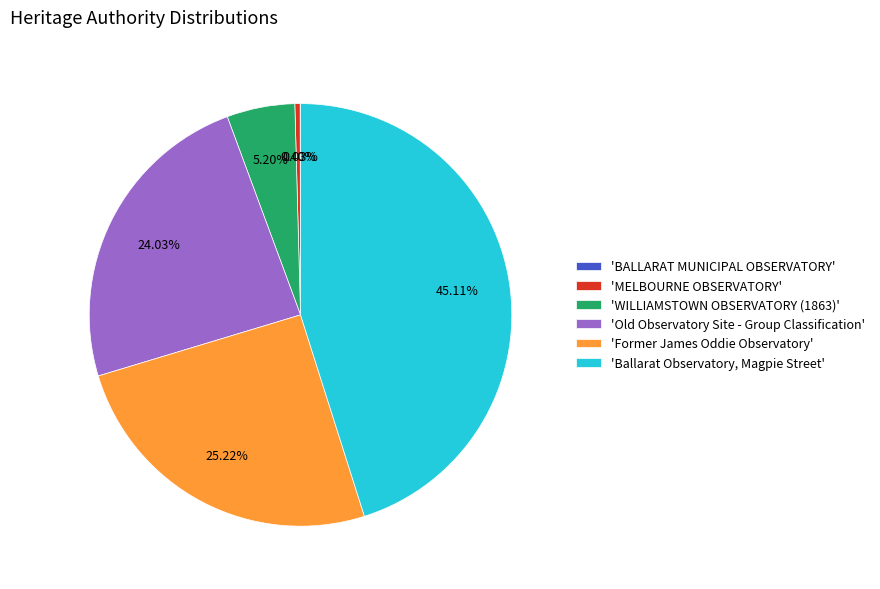

Is the sum of 'Old Observatory Site - Group Classification' and 'Ballarat Observatory, Magpie Street' greater than half?

Yes